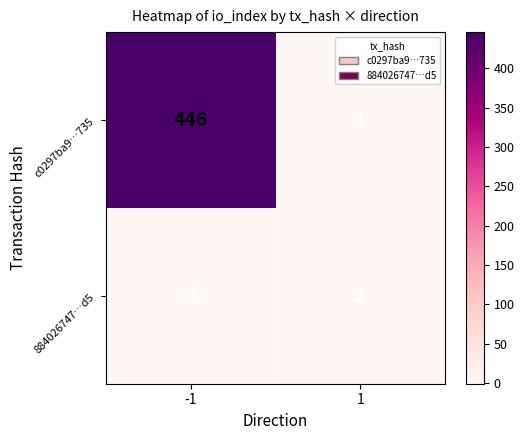

At -1, list the series in order from smallest to largest.

884026747…d5, c0297ba9…735